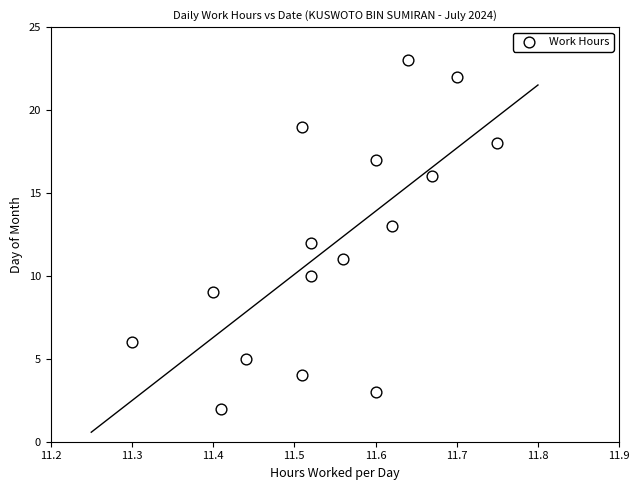

What is the range of Y values (max minus min)?

21